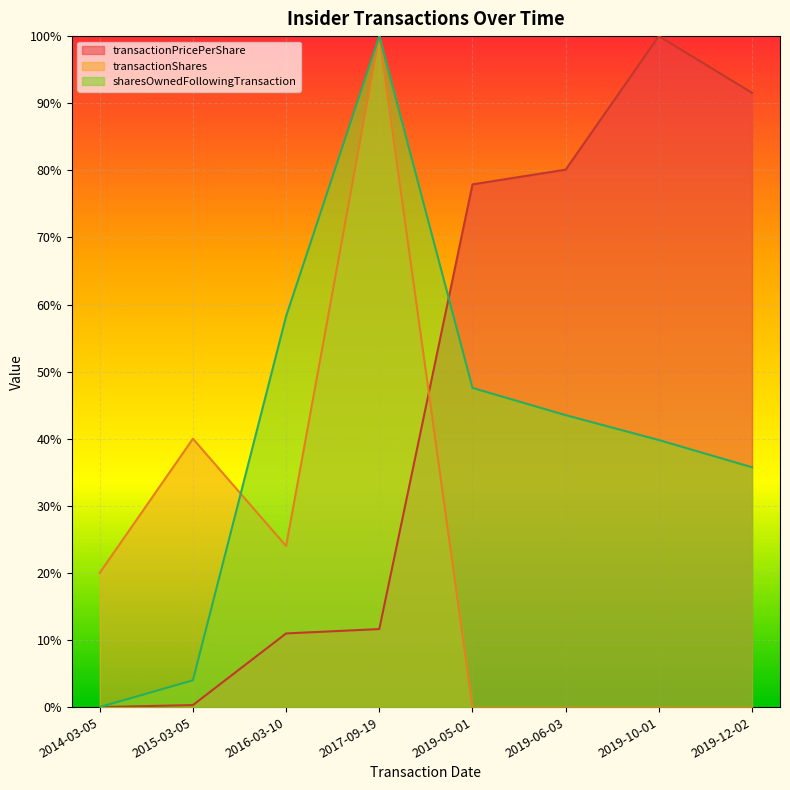

How many values in transactionPricePerShare are above zero?

7